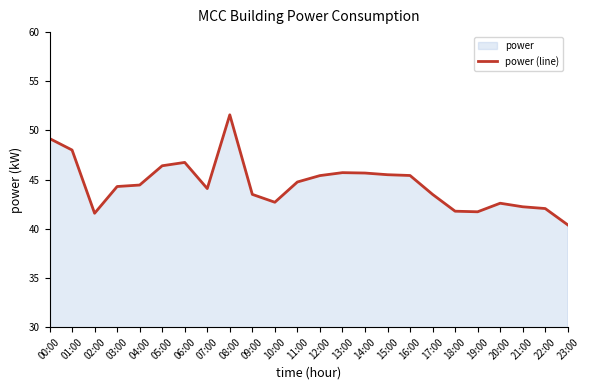

Which category has the lowest value across all series?

23:00